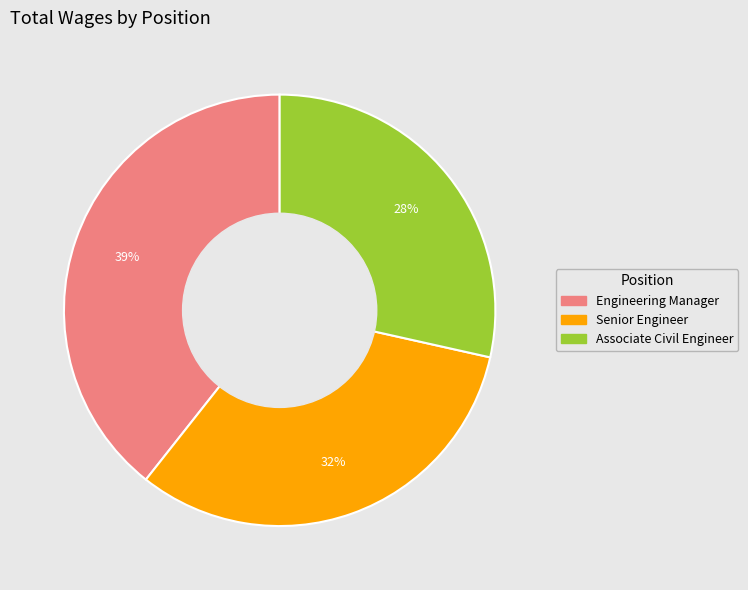

Combined, do Associate Civil Engineer and Engineering Manager account for over 50%?

Yes